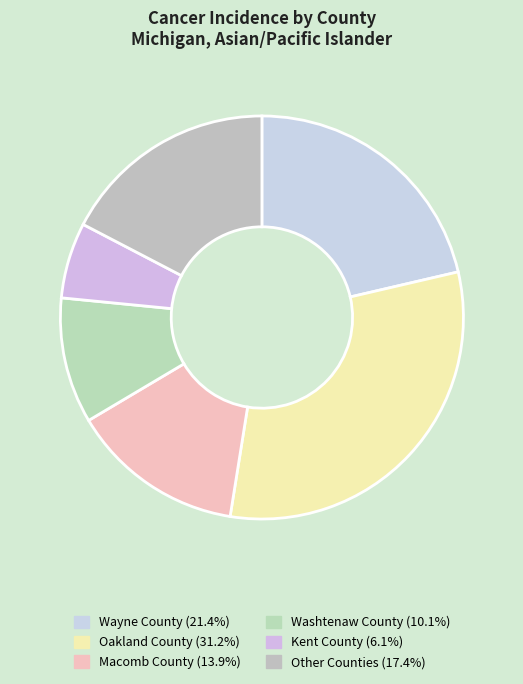

How many segments does this pie chart have?

6